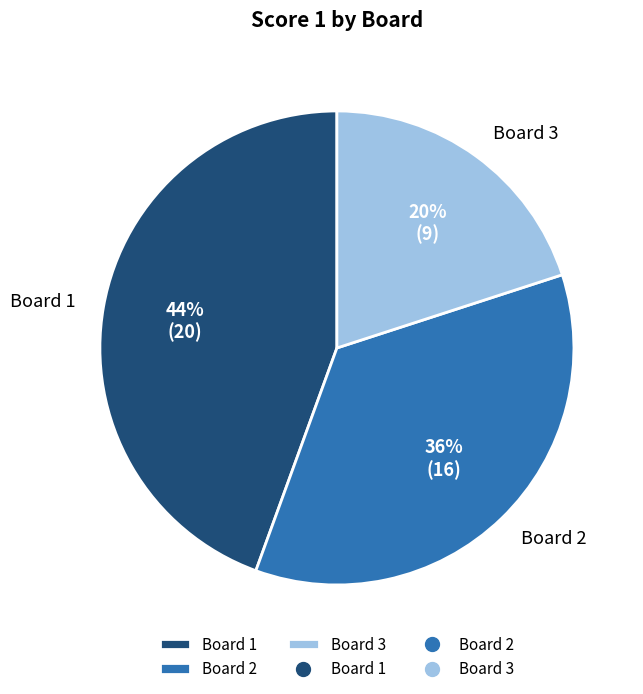

Count the number of slices in the pie.

3